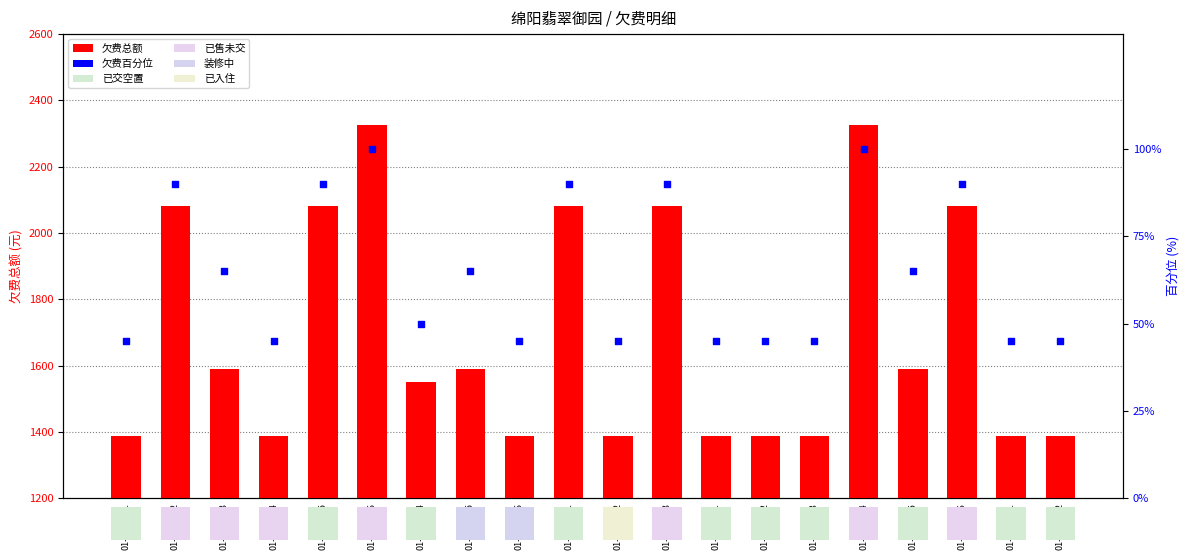

Is the value of 欠费总额 at 01-01-0302 greater than the value of 欠费百分位 at 01-01-0406?

Yes